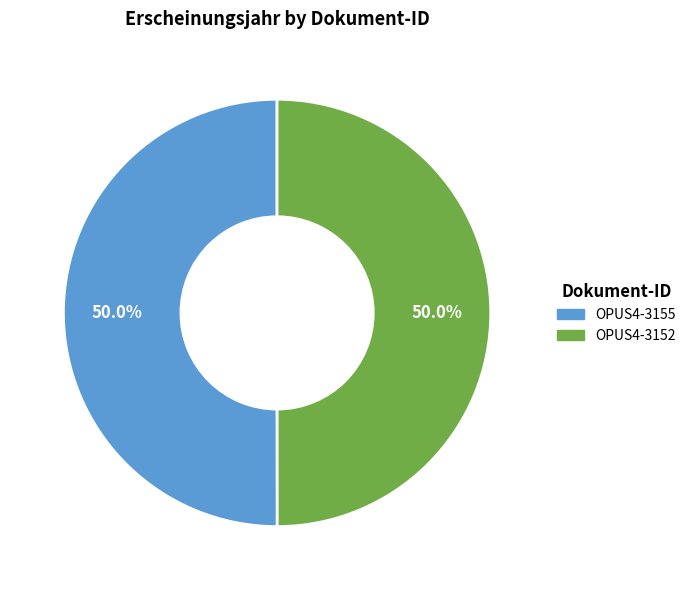

How many segments does this pie chart have?

2